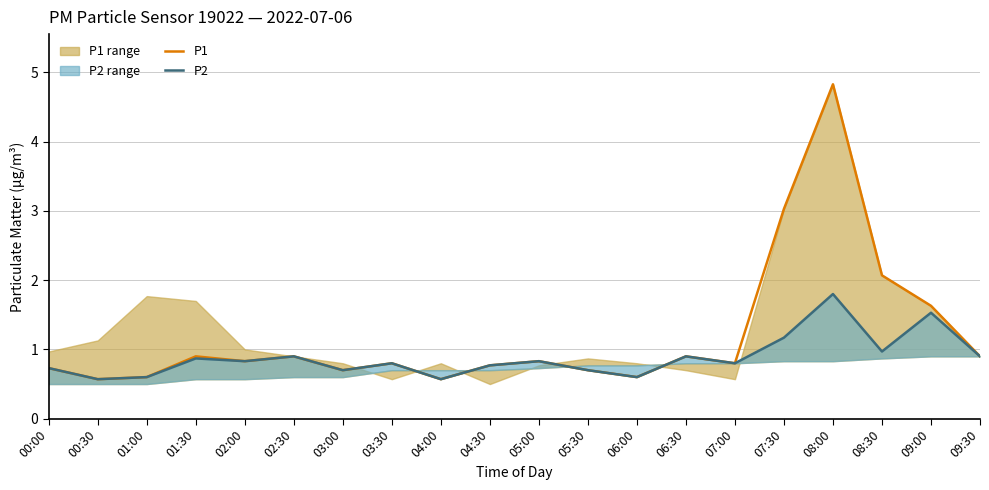

True or false: P2 has a value of 0.5 at 02:00.

False